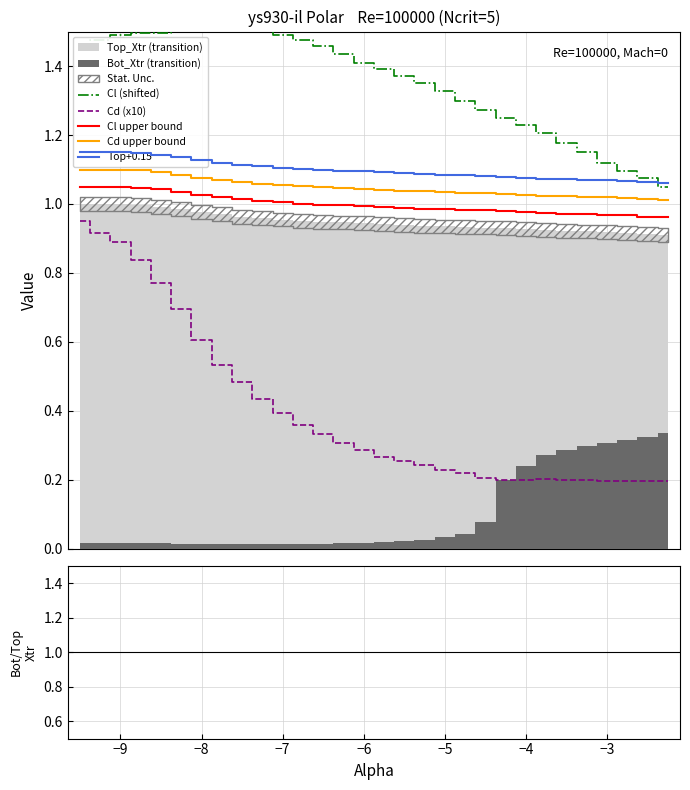

What is the average value of the Cd upper bound series?

1.0